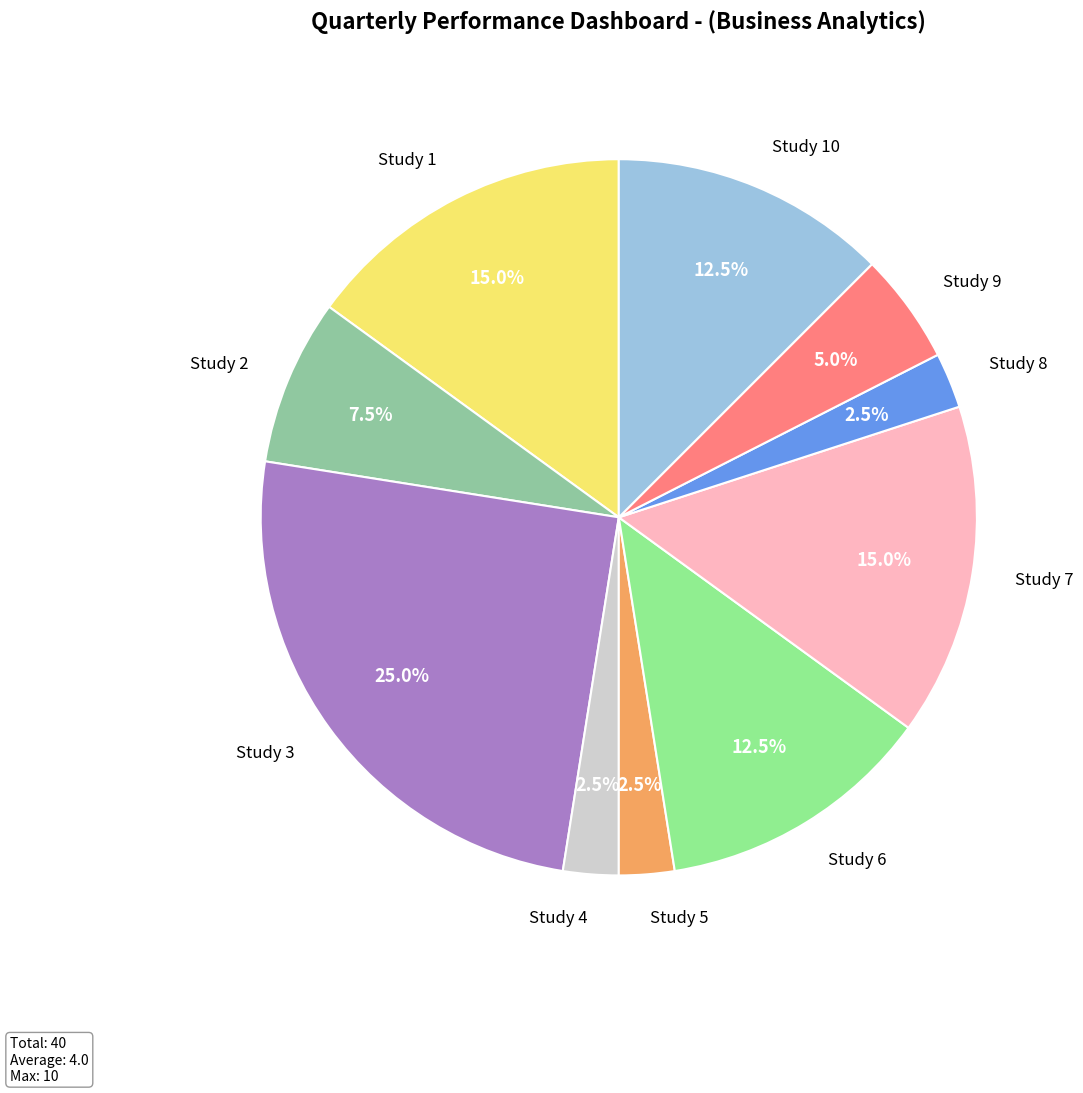

To the nearest percent, what is the difference between the largest and smallest slice percentages?

22%